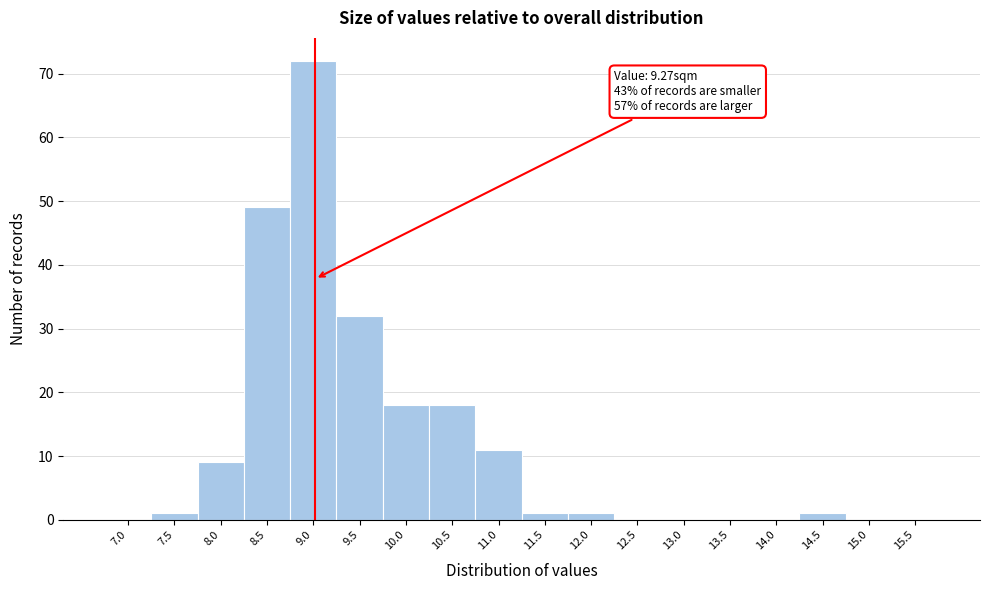

Reading right to left, extract all data points from this chart.

15.5=0	15.0=0	14.5=1	14.0=0	13.5=0	13.0=0	12.5=0	12.0=1	11.5=1	11.0=11	10.5=18	10.0=18	9.5=32	9.0=72	8.5=49	8.0=9	7.5=1	7.0=0